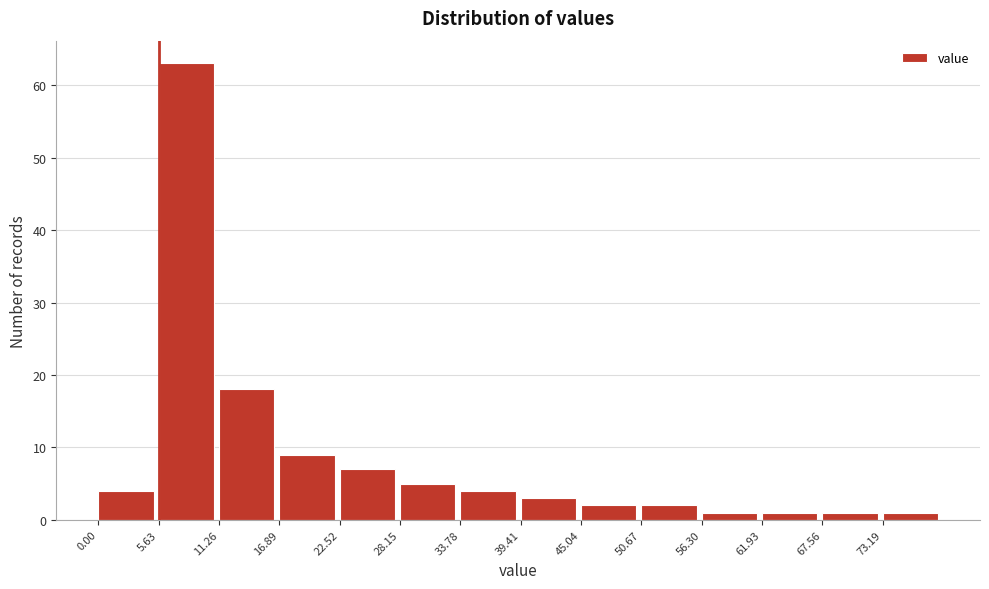

Reading left to right, list every bar in this chart as the range it spans on the x-axis followed by its height. Neither the bar edges nor the heights are printed on the chart, so give them approximately, as read against the axes.

0 to 6: 4
6 to 11: 63
11 to 17: 18
17 to 23: 9
23 to 28: 7
28 to 34: 5
34 to 39: 4
39 to 45: 3
45 to 51: 2
51 to 56: 2
56 to 62: 1
62 to 68: 1
68 to 73: 1
73 to 79: 1